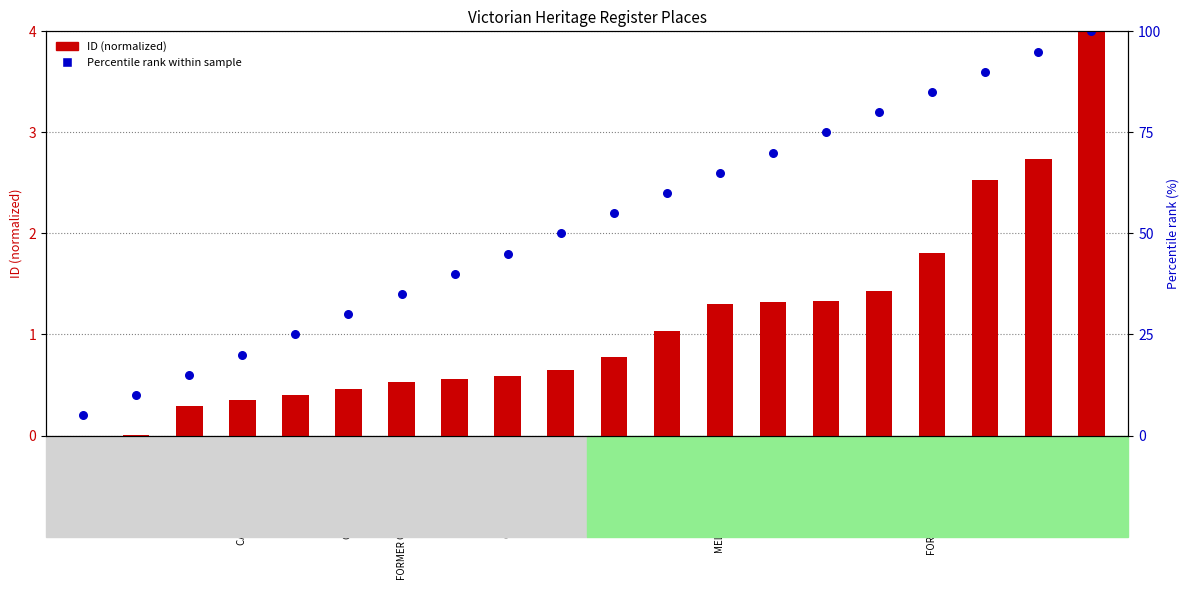

Which series contains the highest Y value?

ID (normalized)